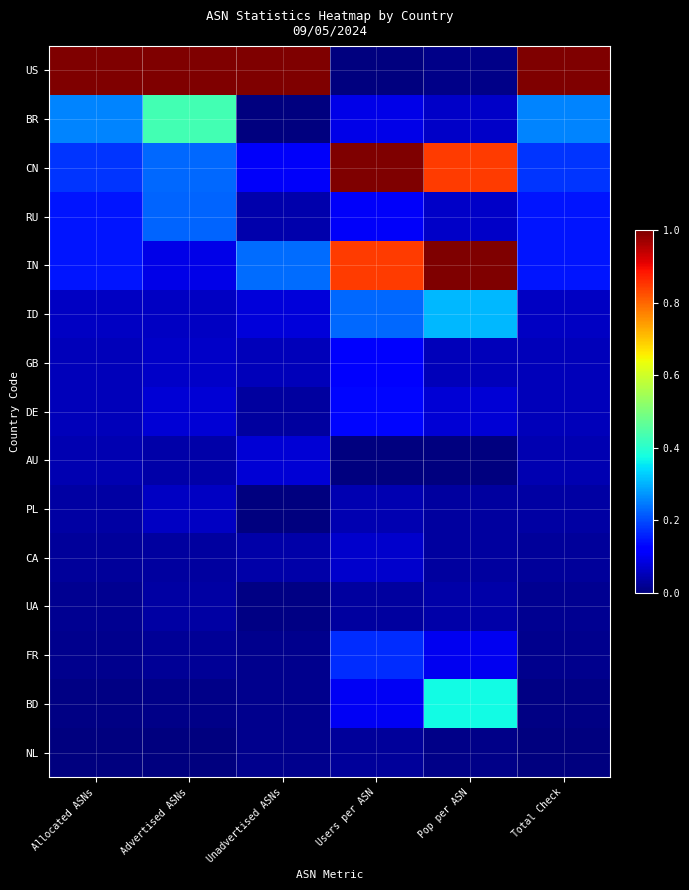

What is the difference between the highest and lowest values at Users per ASN?

1.0